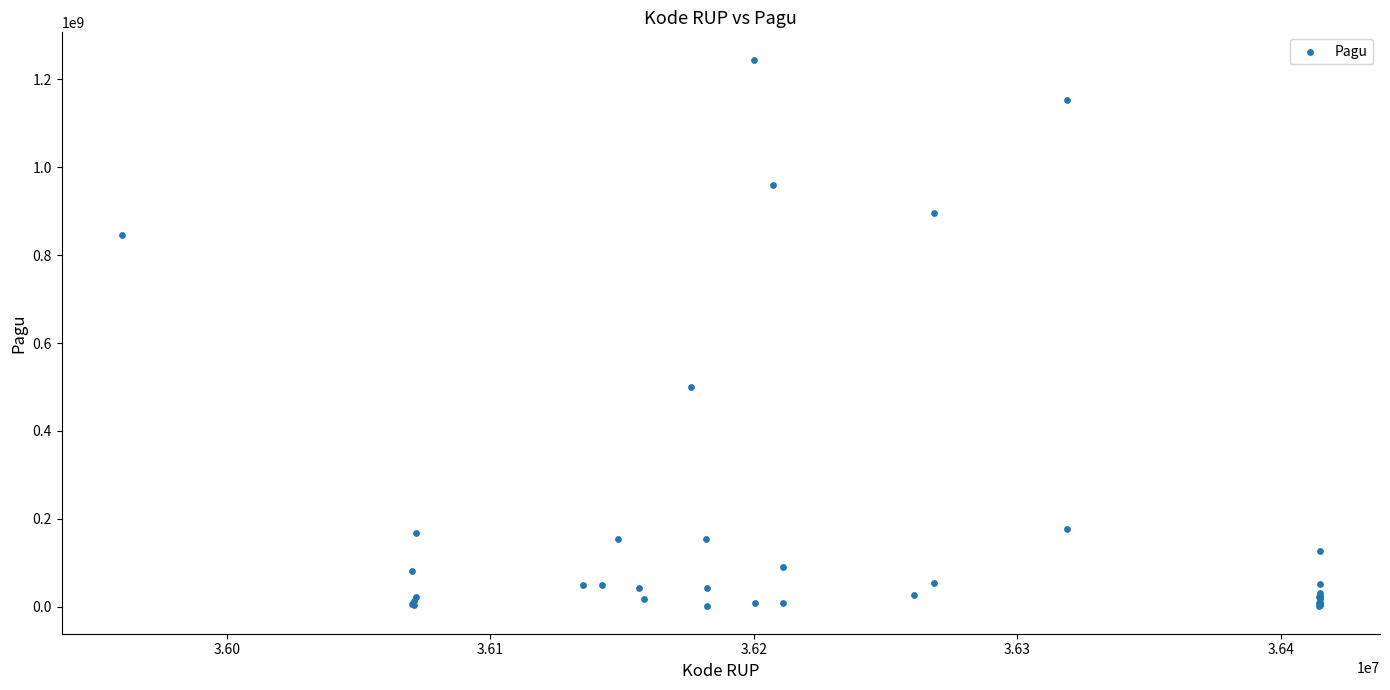

What Y value in the scatter plot is closest to 622840000?

499932000